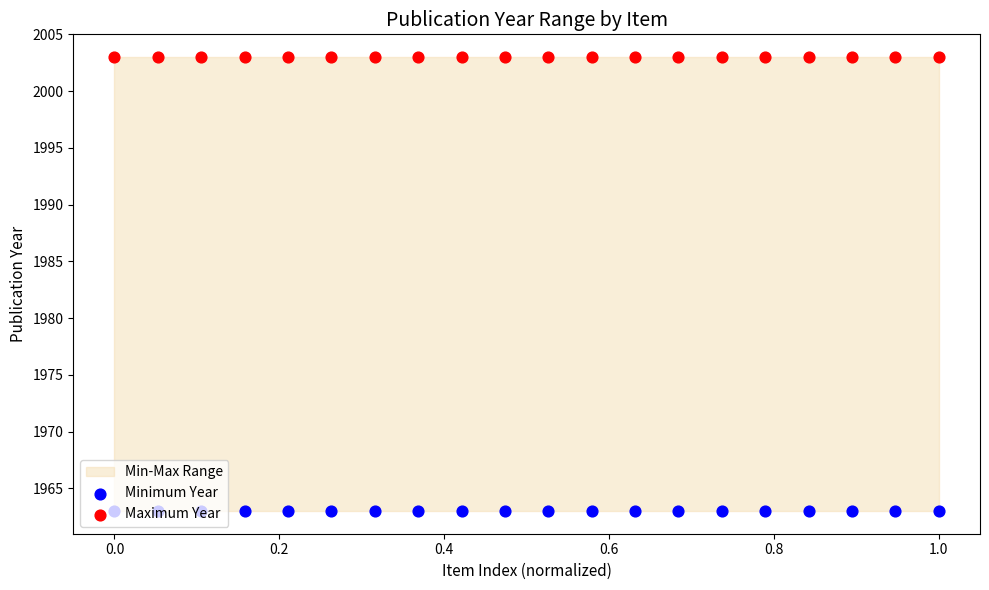

Is the value of Maximum Year at 1.2 greater than the value of Minimum Year at 0.0?

Yes